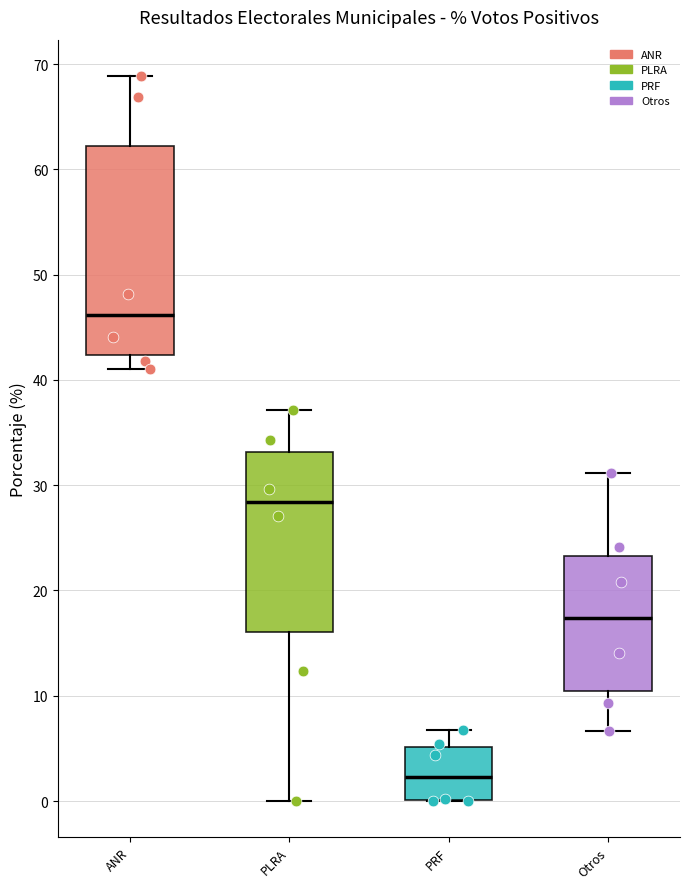

Reading left to right, transcribe this box plot: for each box, give where its median line is, the range the box spans, and where its two whiskers end, as read against the y-axis. The values are not printed on the chart, so give them approximately, as read against the axis.

ANR: median 46, box 42 to 62, whiskers 41 to 69
PLRA: median 28, box 16 to 33, whiskers 0 to 37
PRF: median 2, box 0 to 5, whiskers 0 to 7
Otros: median 17, box 10 to 23, whiskers 7 to 31